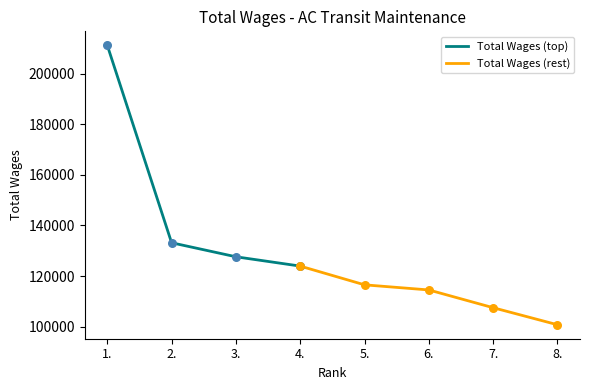

What is the change in value from 3. to 6.?

-13102